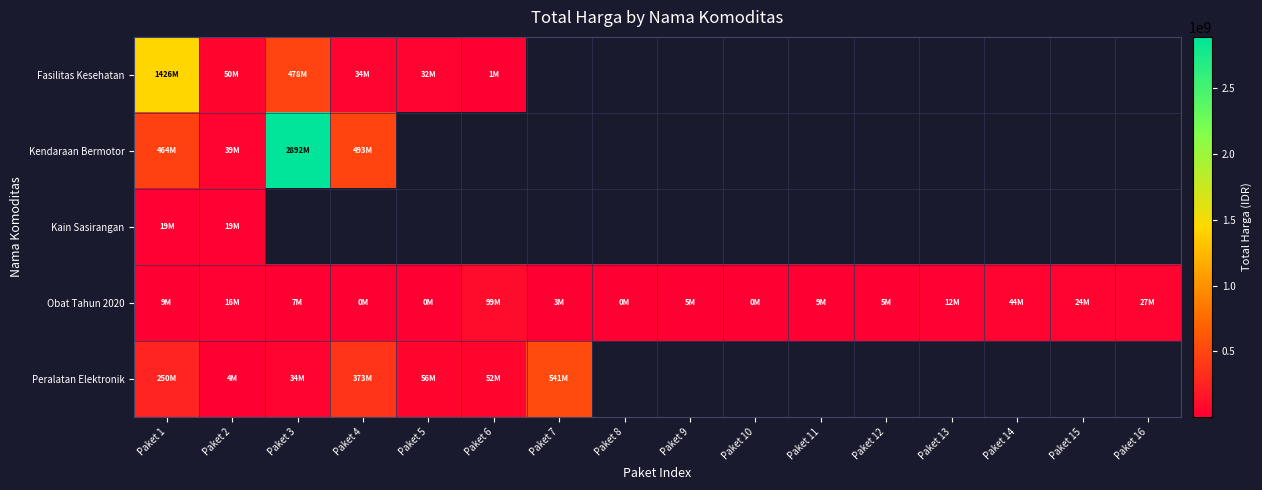

Reading left to right, what are all the values shown in this chart?

Fasilitas Kesehatan: Paket 1=1425867900	Paket 2=49730040	Paket 3=477600000	Paket 4=34000000	Paket 5=32441200	Paket 6=577875	Paket 7=0	Paket 8=0	Paket 9=0	Paket 10=0	Paket 11=0	Paket 12=0	Paket 13=0	Paket 14=0	Paket 15=0	Paket 16=0
Kendaraan Bermotor: Paket 1=464002100	Paket 2=39440000	Paket 3=2892122000	Paket 4=493000000	Paket 5=0	Paket 6=0	Paket 7=0	Paket 8=0	Paket 9=0	Paket 10=0	Paket 11=0	Paket 12=0	Paket 13=0	Paket 14=0	Paket 15=0	Paket 16=0
Kain Sasirangan: Paket 1=19175000	Paket 2=18900000	Paket 3=0	Paket 4=0	Paket 5=0	Paket 6=0	Paket 7=0	Paket 8=0	Paket 9=0	Paket 10=0	Paket 11=0	Paket 12=0	Paket 13=0	Paket 14=0	Paket 15=0	Paket 16=0
Obat Tahun 2020: Paket 1=9180000	Paket 2=15513960	Paket 3=7401240	Paket 4=333600	Paket 5=78000	Paket 6=98772570	Paket 7=2772000	Paket 8=265000	Paket 9=4672200	Paket 10=182000	Paket 11=8742500	Paket 12=5129000	Paket 13=12453900	Paket 14=43859200	Paket 15=23653000	Paket 16=27412000
Peralatan Elektronik: Paket 1=250350000	Paket 2=4350000	Paket 3=34292000	Paket 4=373404000	Paket 5=56152800	Paket 6=51601000	Paket 7=541071000	Paket 8=0	Paket 9=0	Paket 10=0	Paket 11=0	Paket 12=0	Paket 13=0	Paket 14=0	Paket 15=0	Paket 16=0